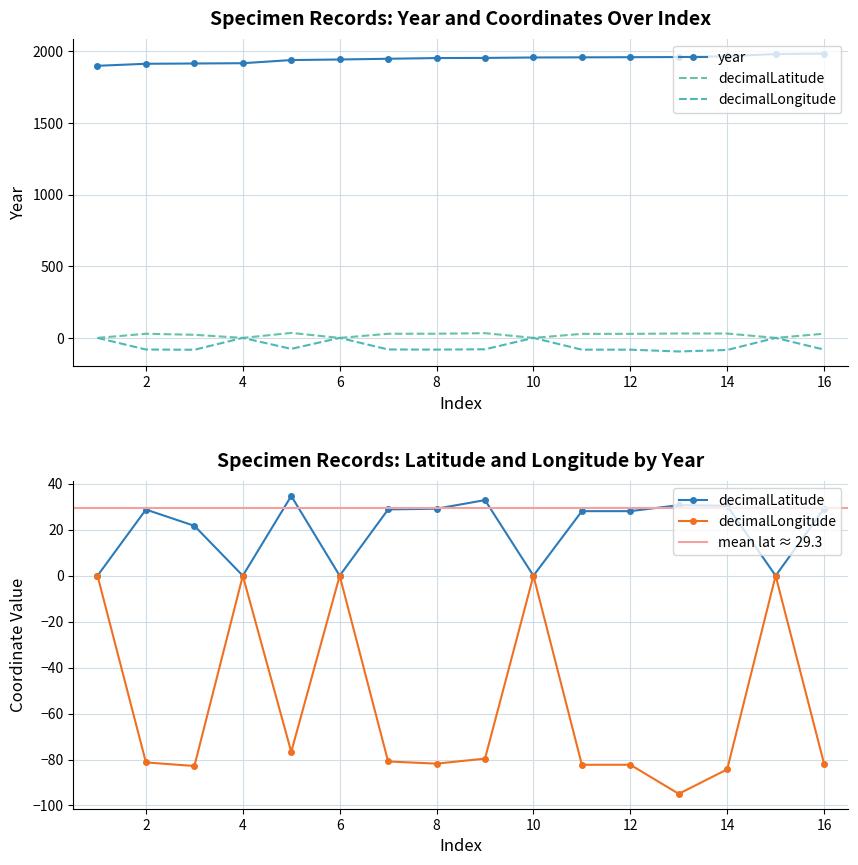

At 12, list the series in order from largest to smallest.

year, decimalLatitude, decimalLongitude